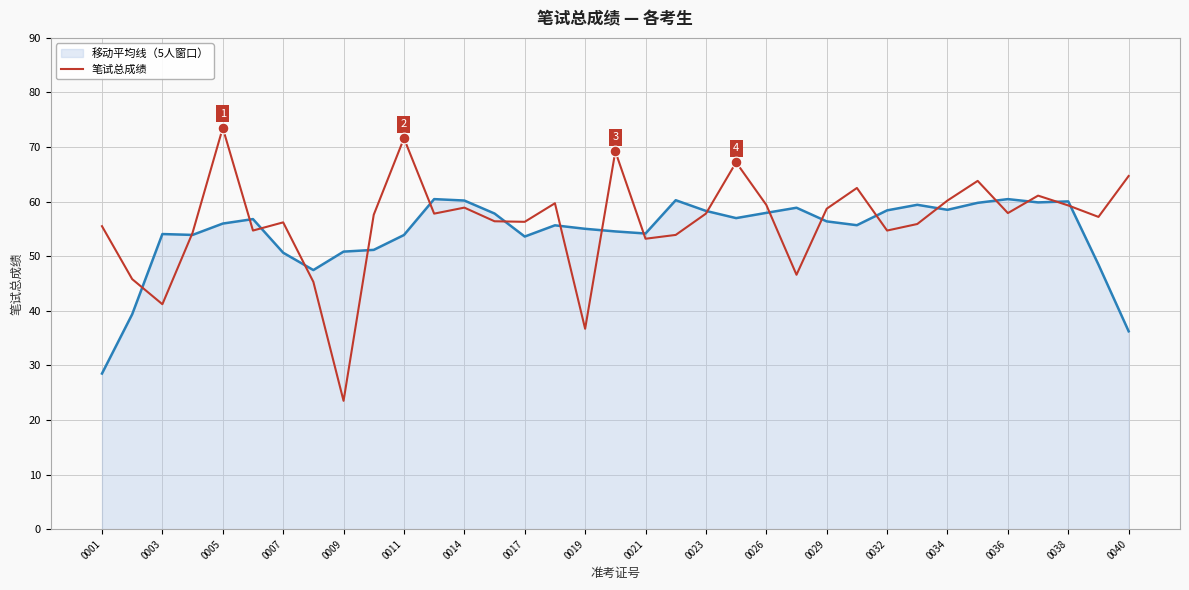

Which series has the largest range (max minus min)?

笔试总成绩